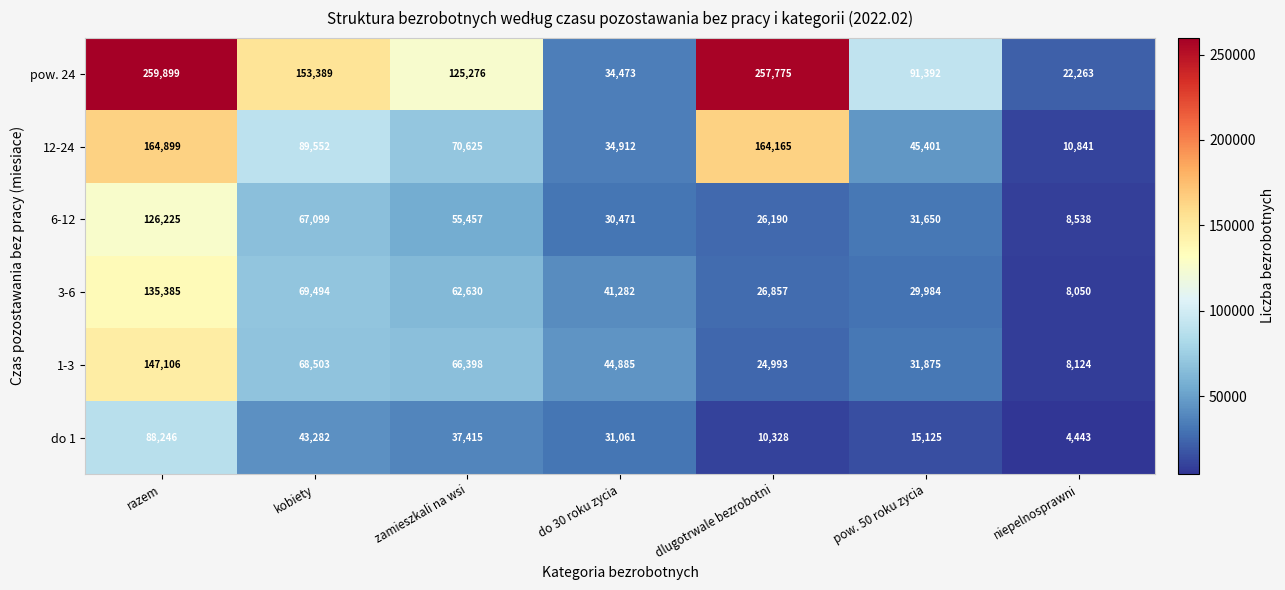

Between pow. 50 roku zycia and niepelnosprawni, which series saw the biggest shift?

pow. 24